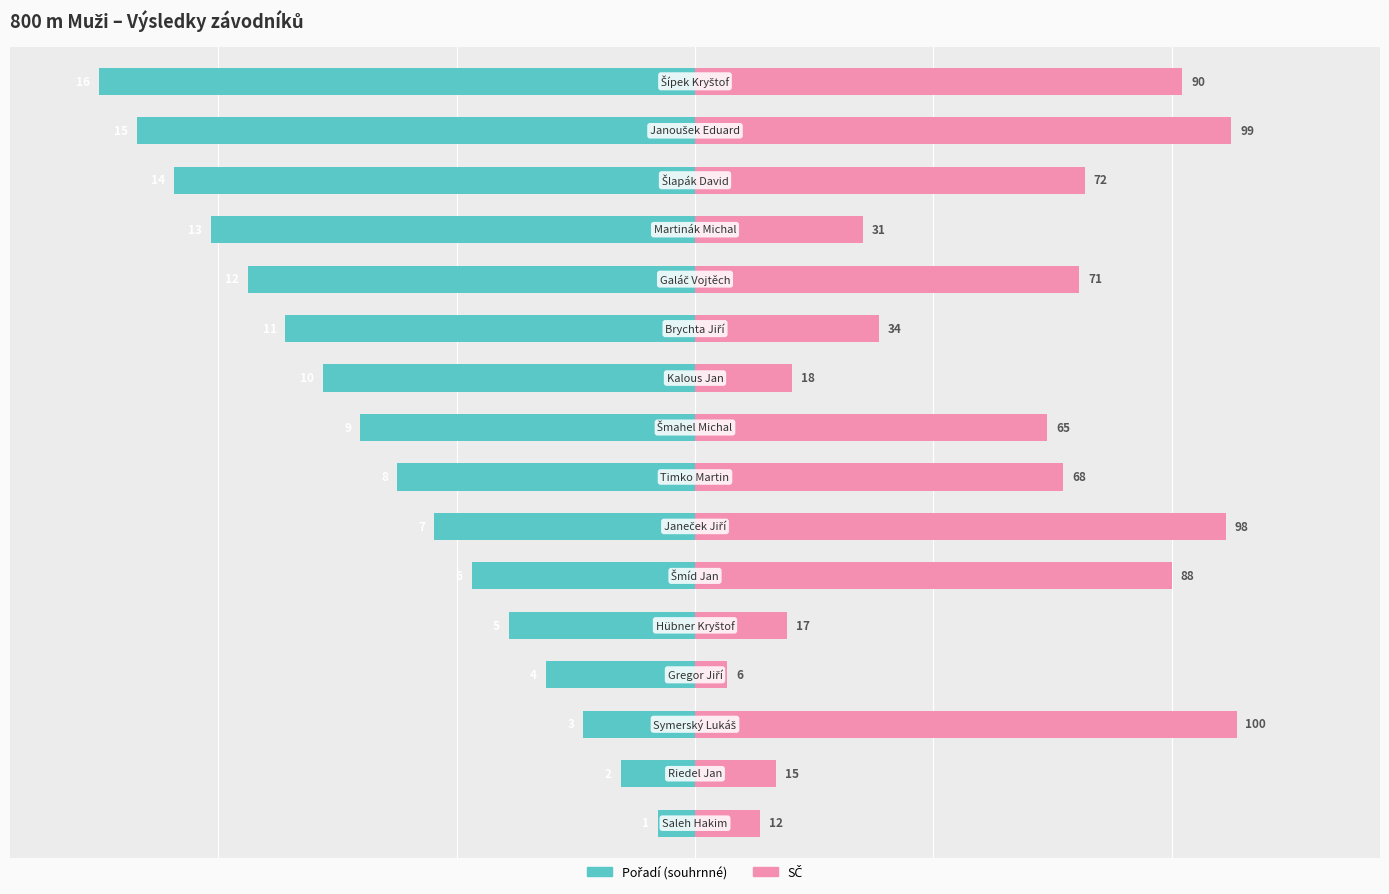

The value of Pořadí (souhrnné) at 13 is -4.2. True or false?

False